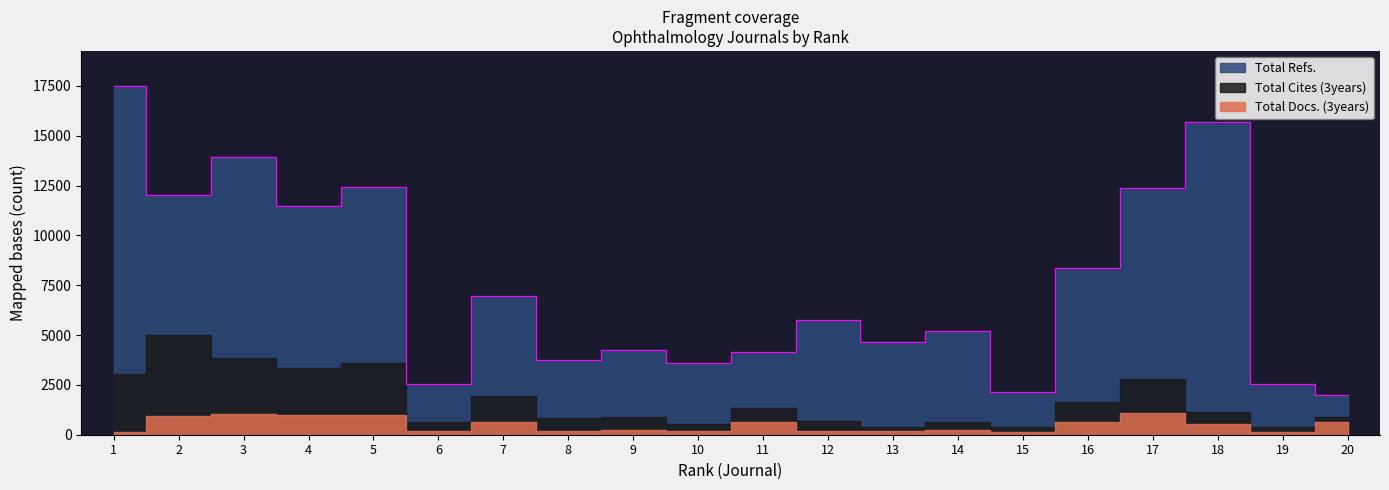

What is the sum of all Total Docs. (3years) values?

9944